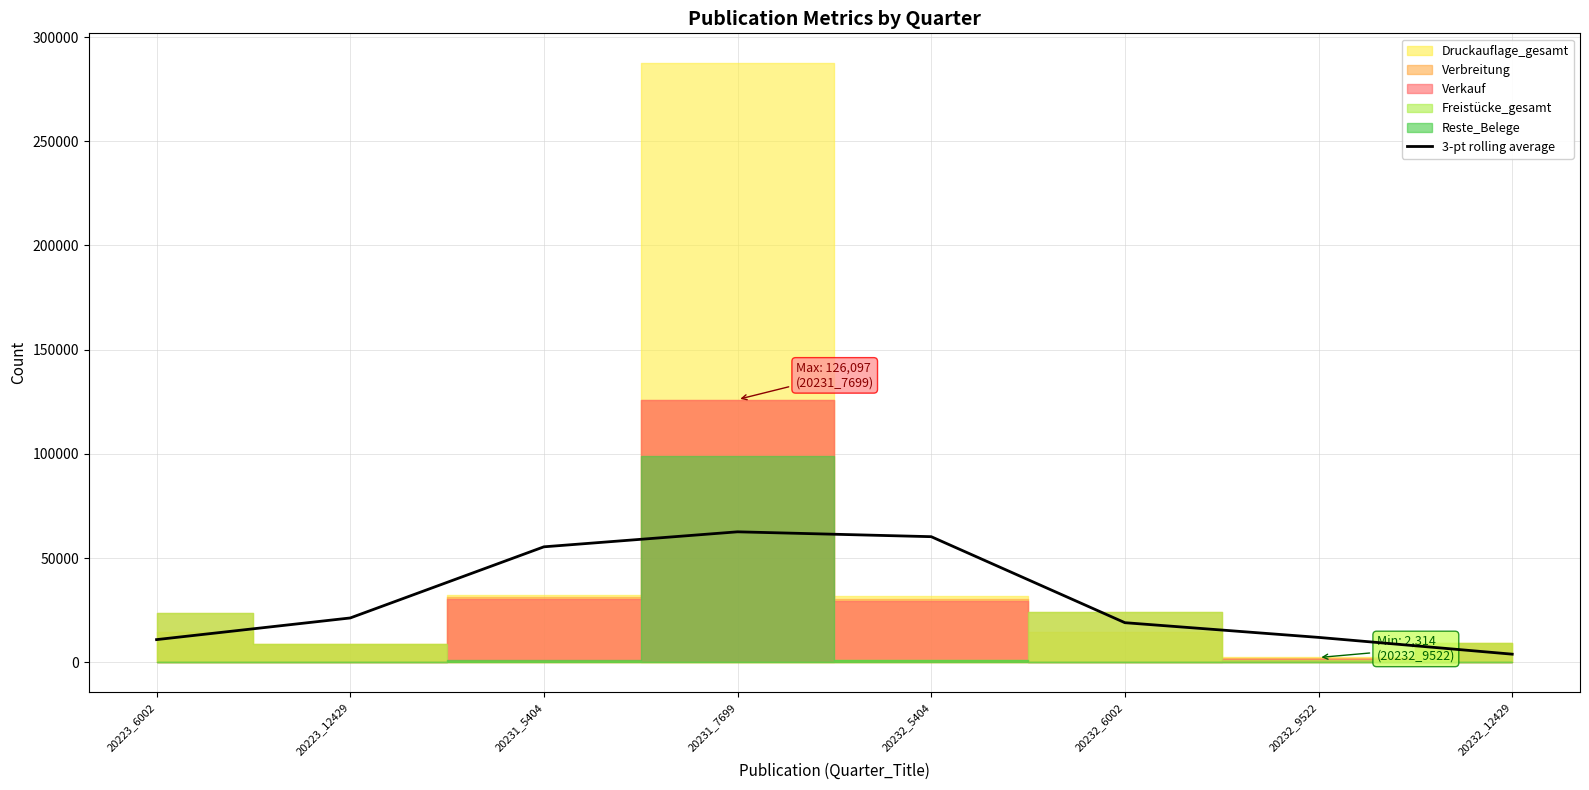

At which label does the data first exceed 21296?

20231_5404